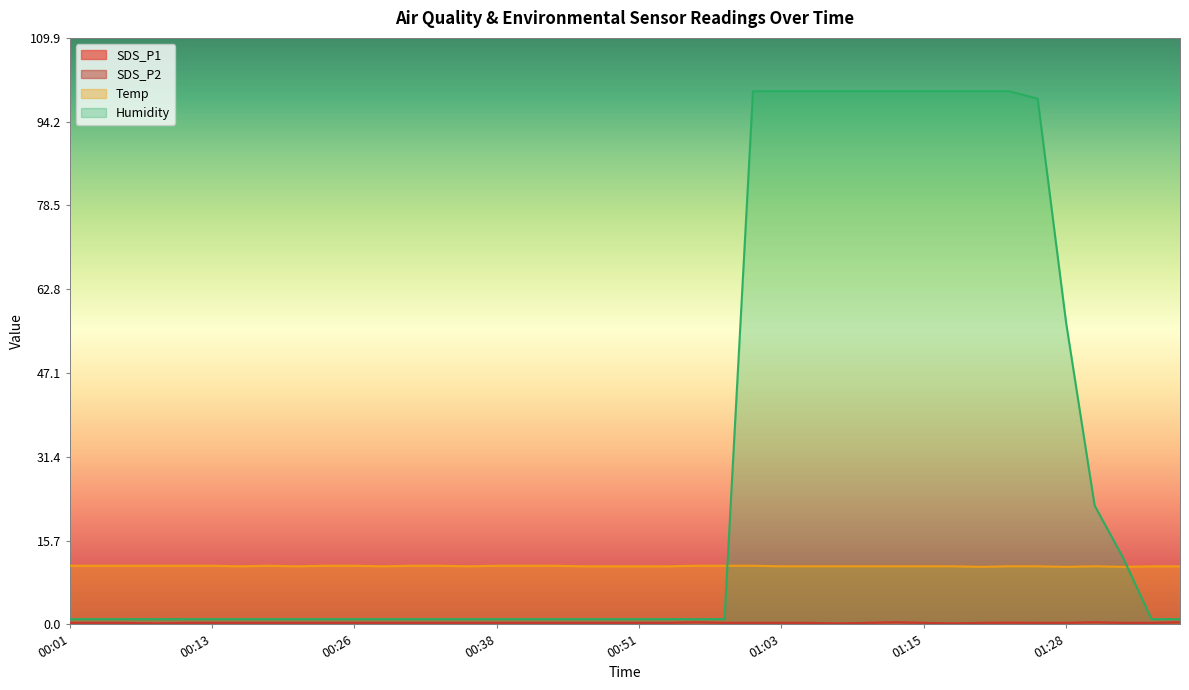

At which label is SDS_P2 closest to 0?

00:09